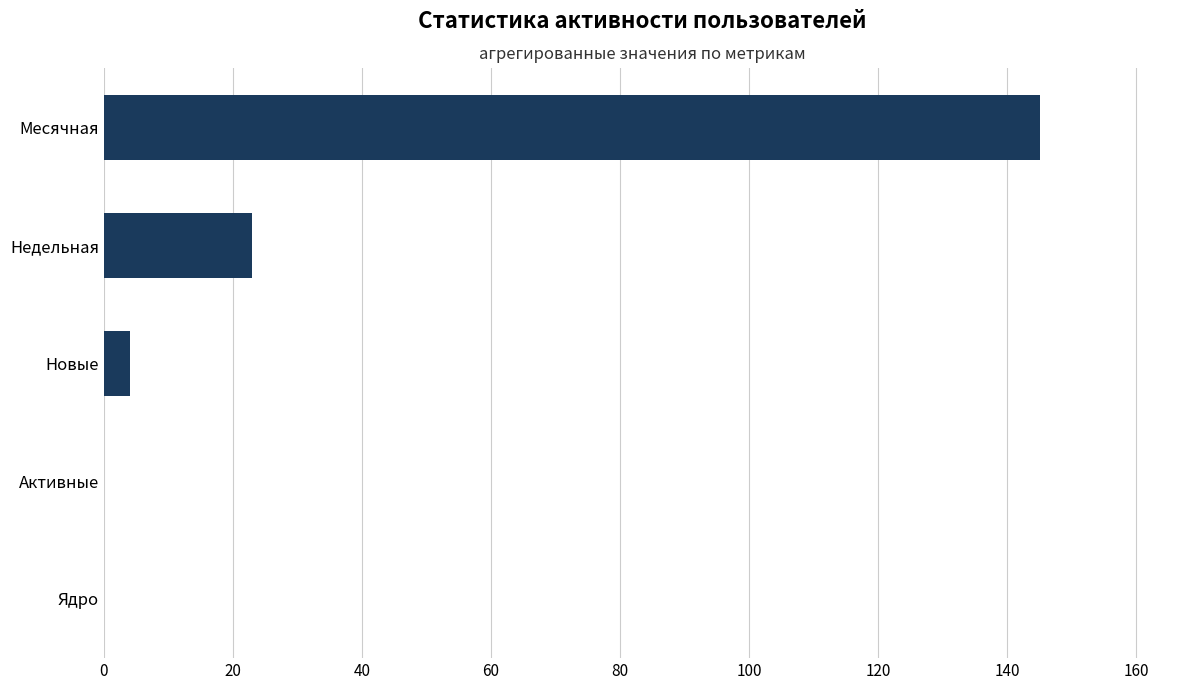

True or false: the data shows -61 at Активные.

False